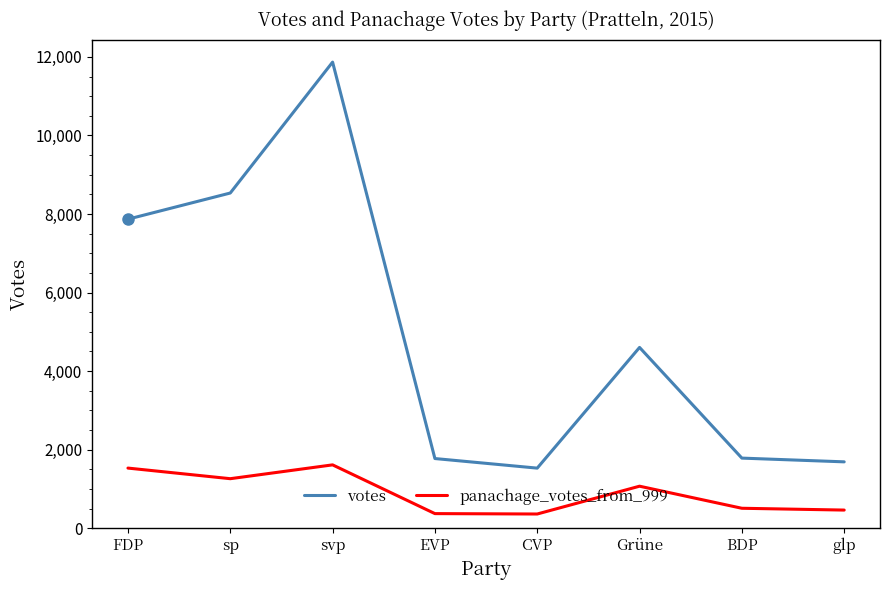

What is the difference between the votes values at FDP and svp?

3999